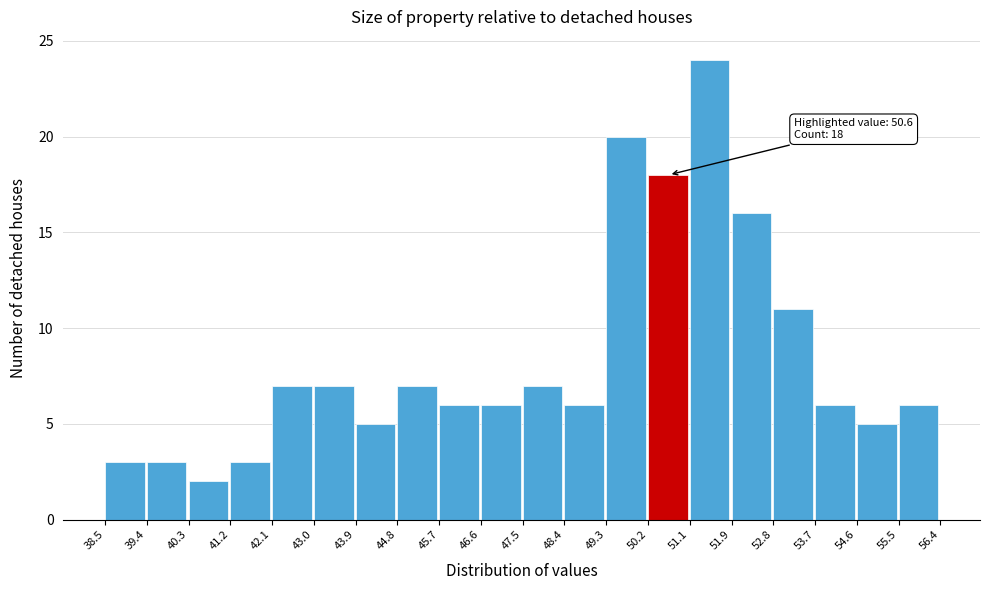

Over which range of the x-axis is the bar tallest?

51.1 to 51.9